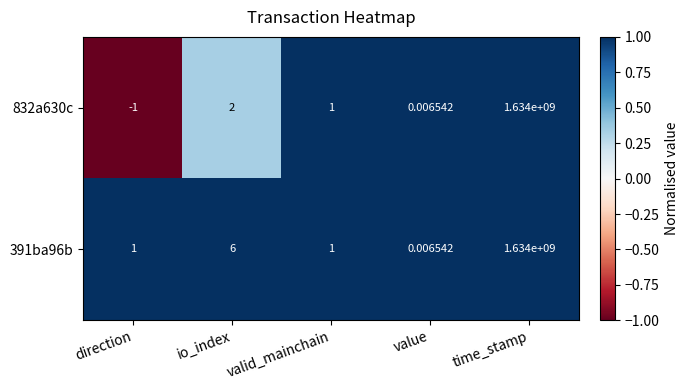

Count the number of data series in this chart.

2